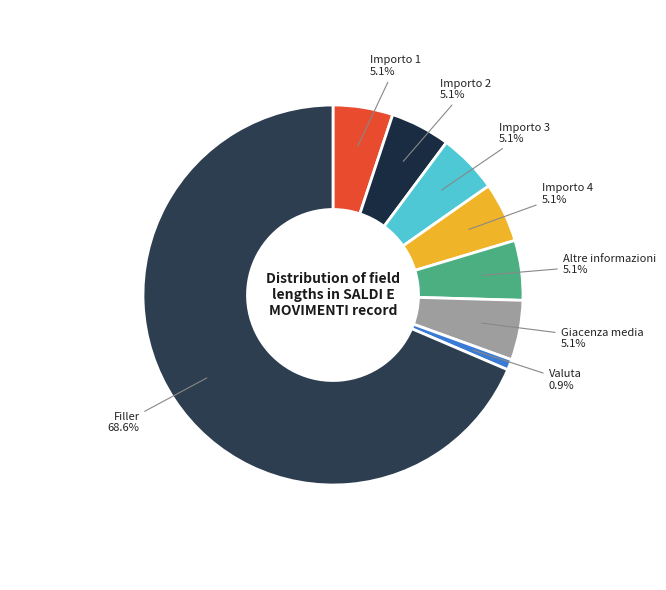

True or false: Giacenza media accounts for 1% of the total.

False